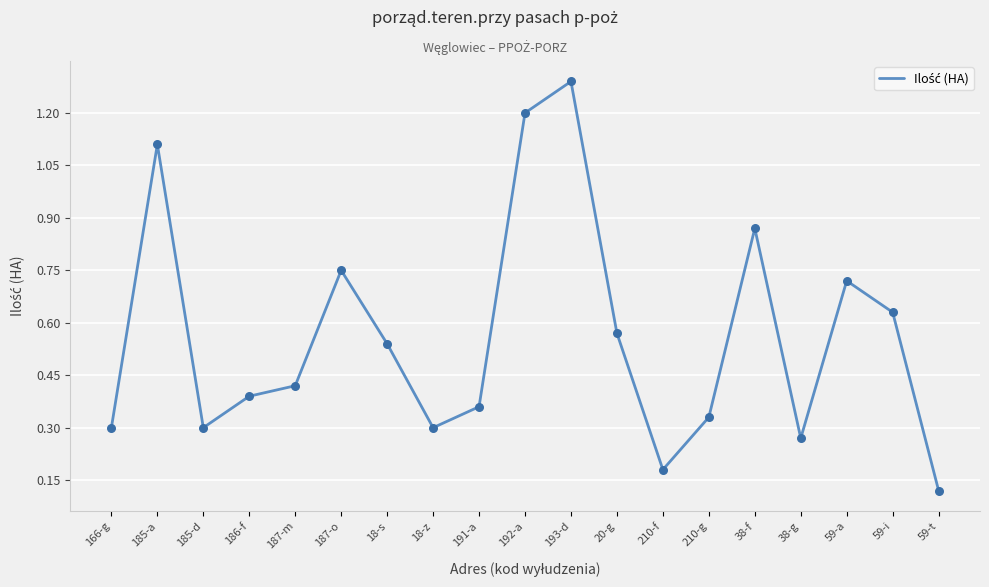

Which has a higher value, 59-a or 210-f?

59-a